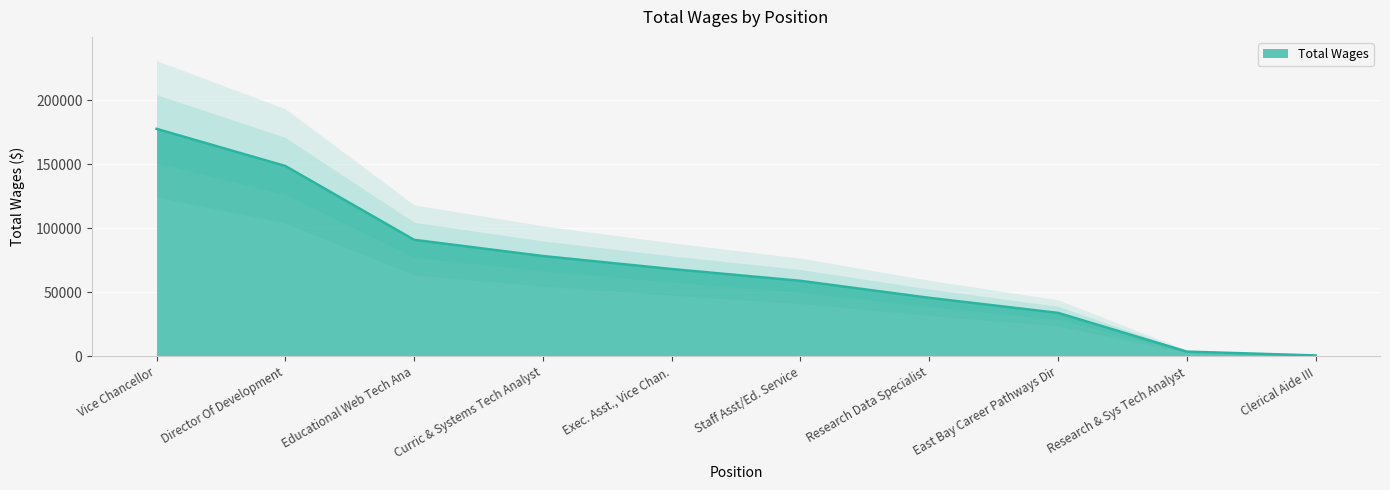

What is the greatest value displayed?

177739